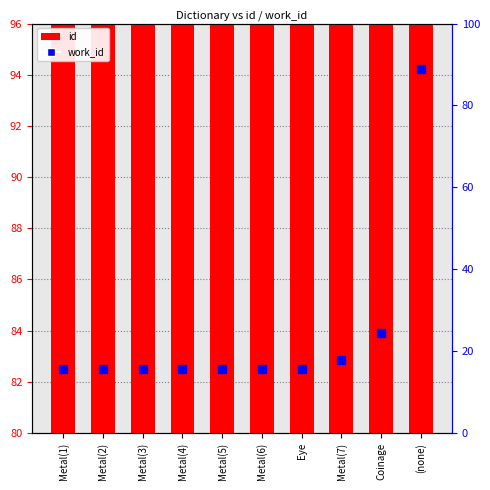

At how many categories does at least one series exceed 58?

10